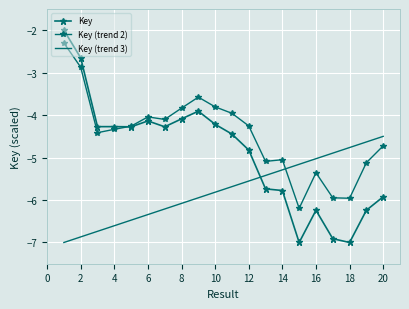

How many lines are shown in the chart?

3